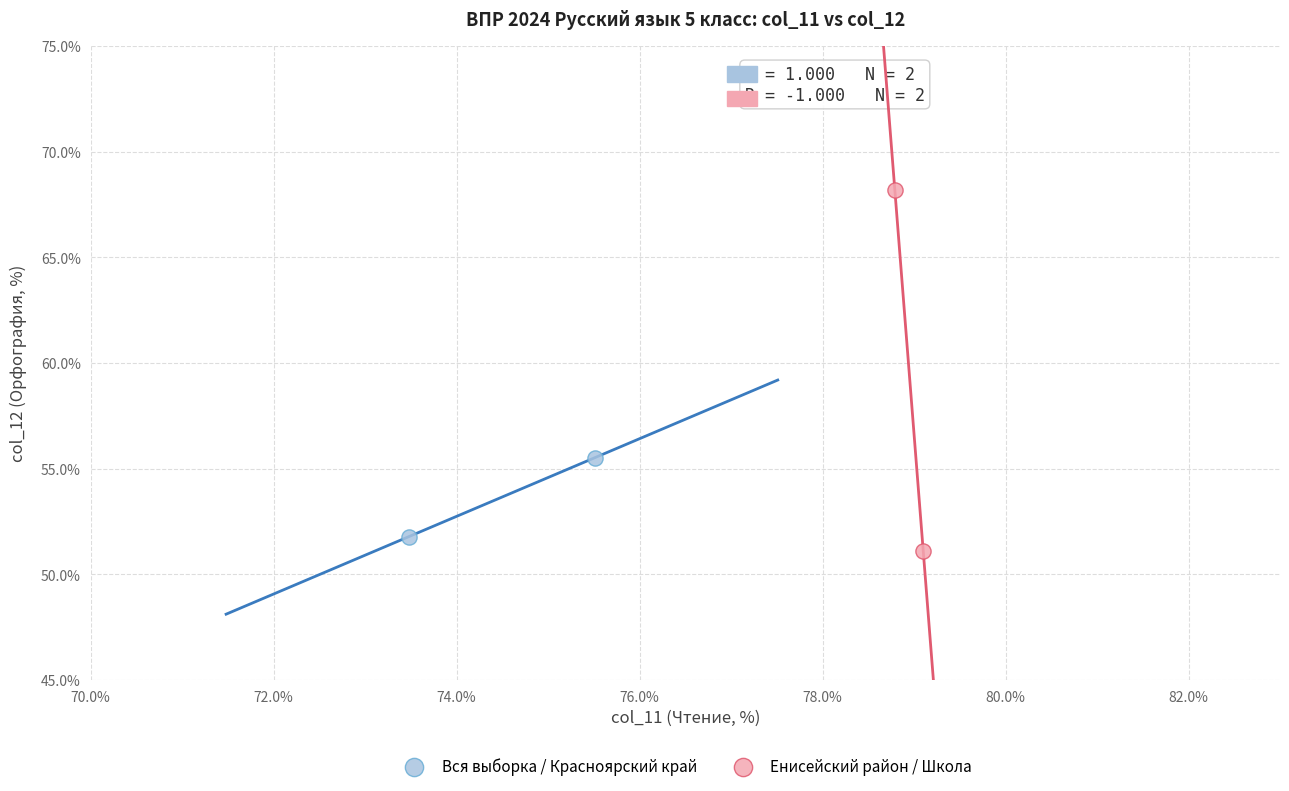

Which series contains the lowest Y value?

Енисейский район / Школа